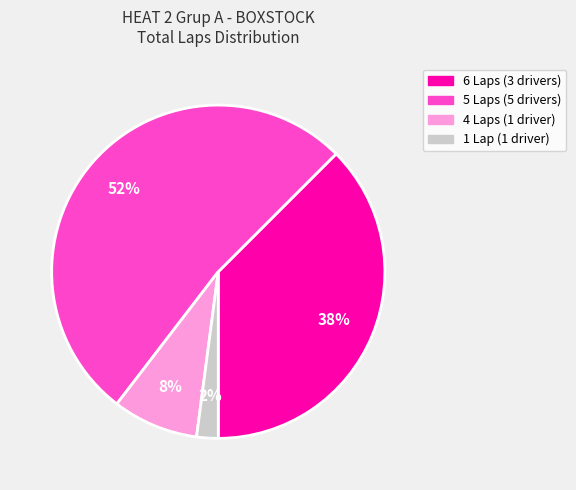

To the nearest percent, what is the average slice percentage?

25%